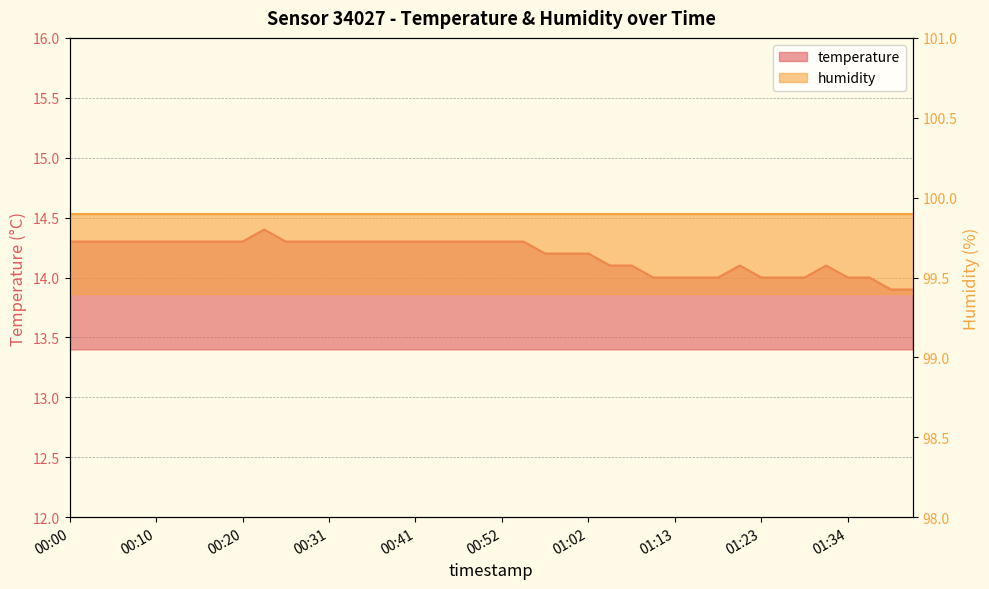

List the labels in order of value, largest first.

00:23, 00:00, 00:03, 00:05, 00:08, 00:10, 00:13, 00:15, 00:18, 00:20, 00:26, 00:28, 00:31, 00:33, 00:36, 00:38, 00:41, 00:44, 00:46, 00:49, 00:52, 00:54, 00:57, 01:00, 01:02, 01:05, 01:07, 01:20, 01:31, 01:10, 01:13, 01:15, 01:18, 01:23, 01:26, 01:29, 01:34, 01:37, 01:39, 01:42